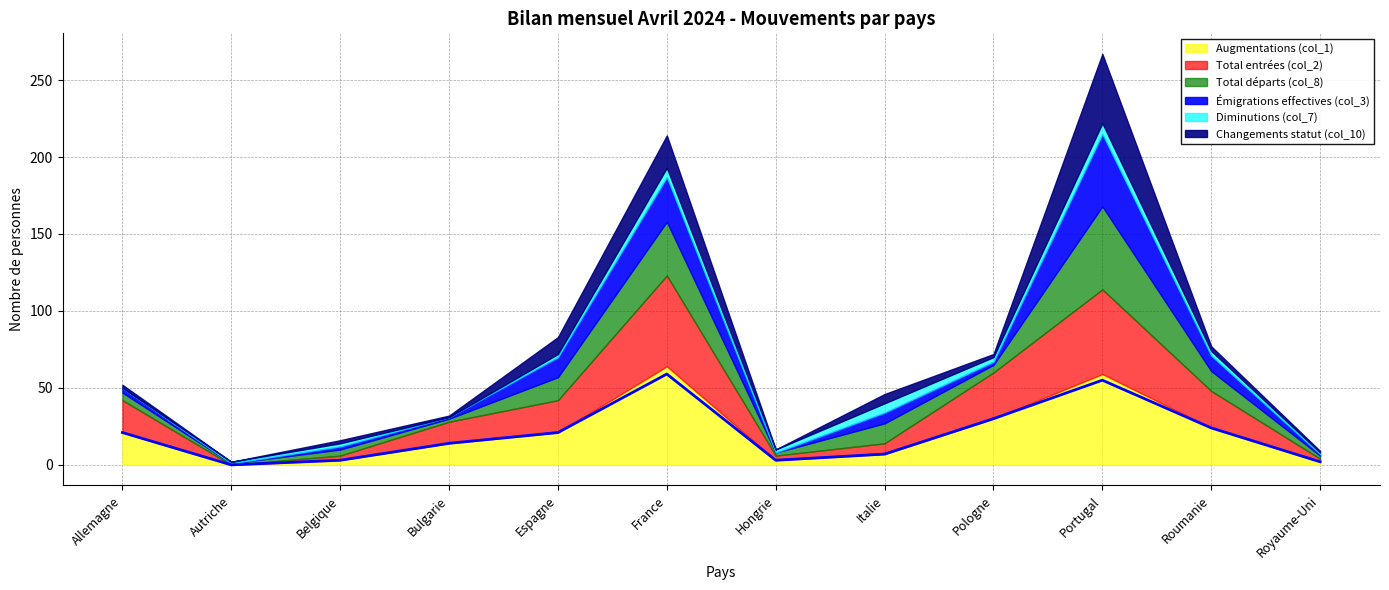

How many lines are shown in the chart?

6